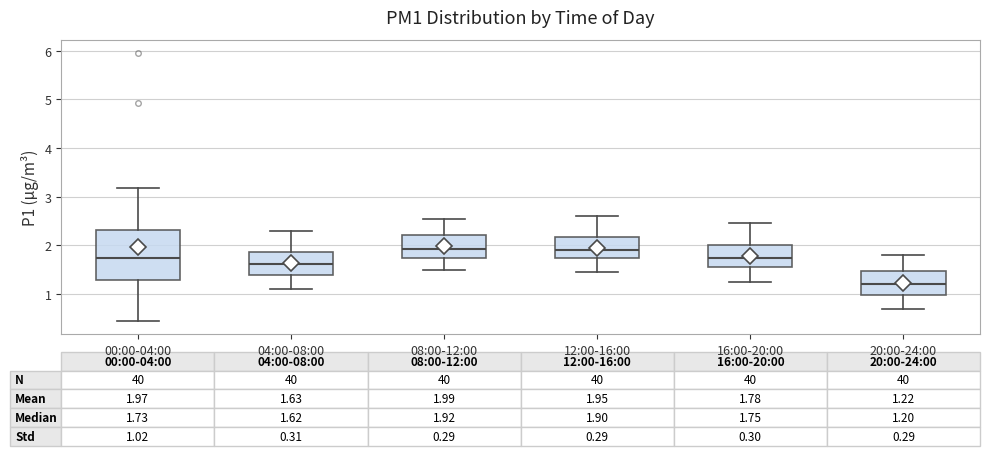

Which box's median line is the lowest?

20:00-24:00